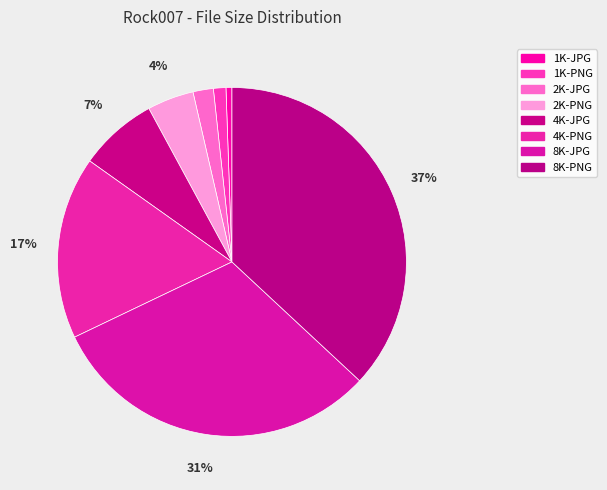

Is the sum of 8K-PNG and 2K-PNG greater than half?

No